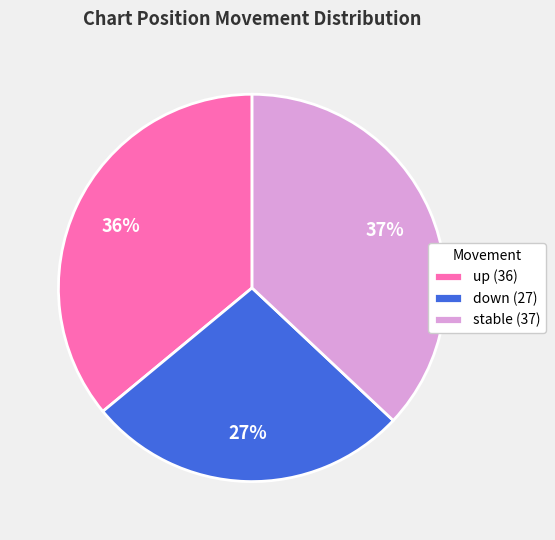

To the nearest percent, what is the average slice percentage?

33%